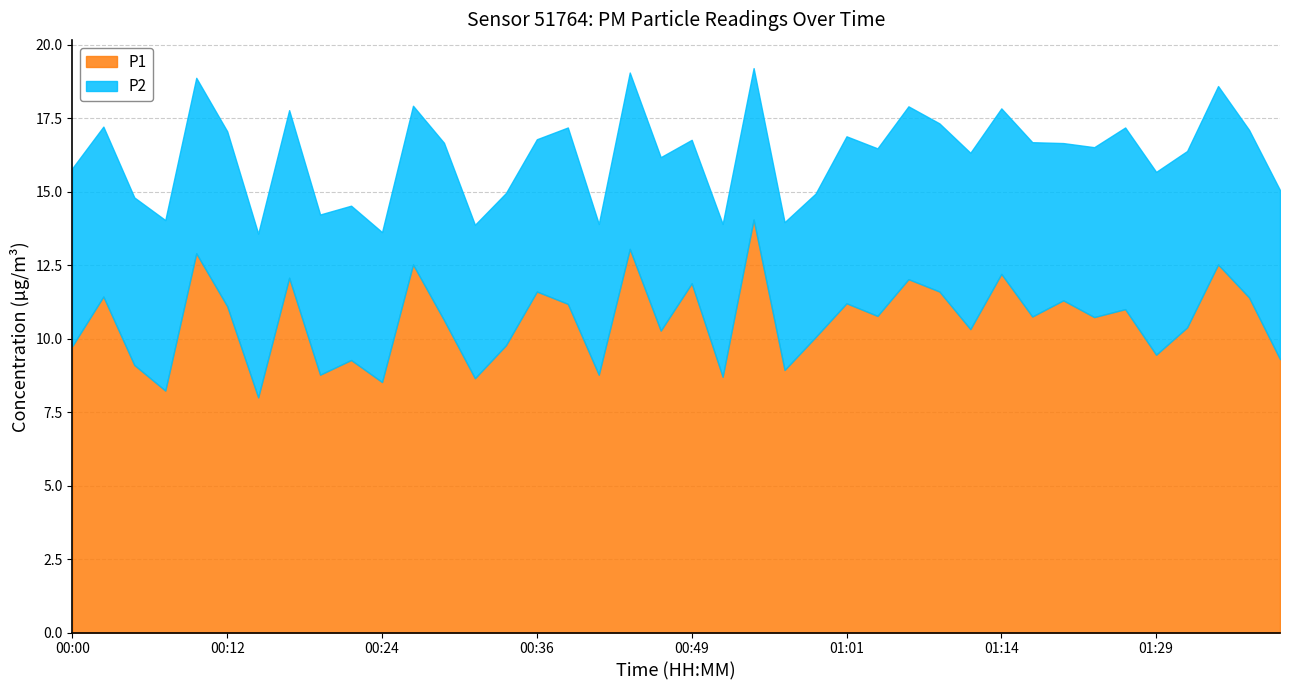

The value of P1 at 01:19 is 3.3. True or false?

False